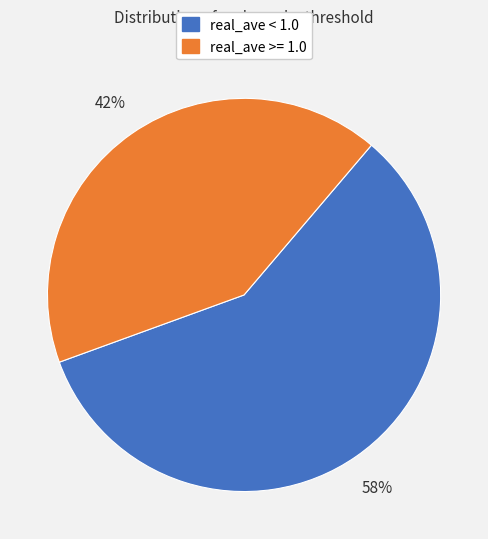

Does any single category account for the majority?

Yes